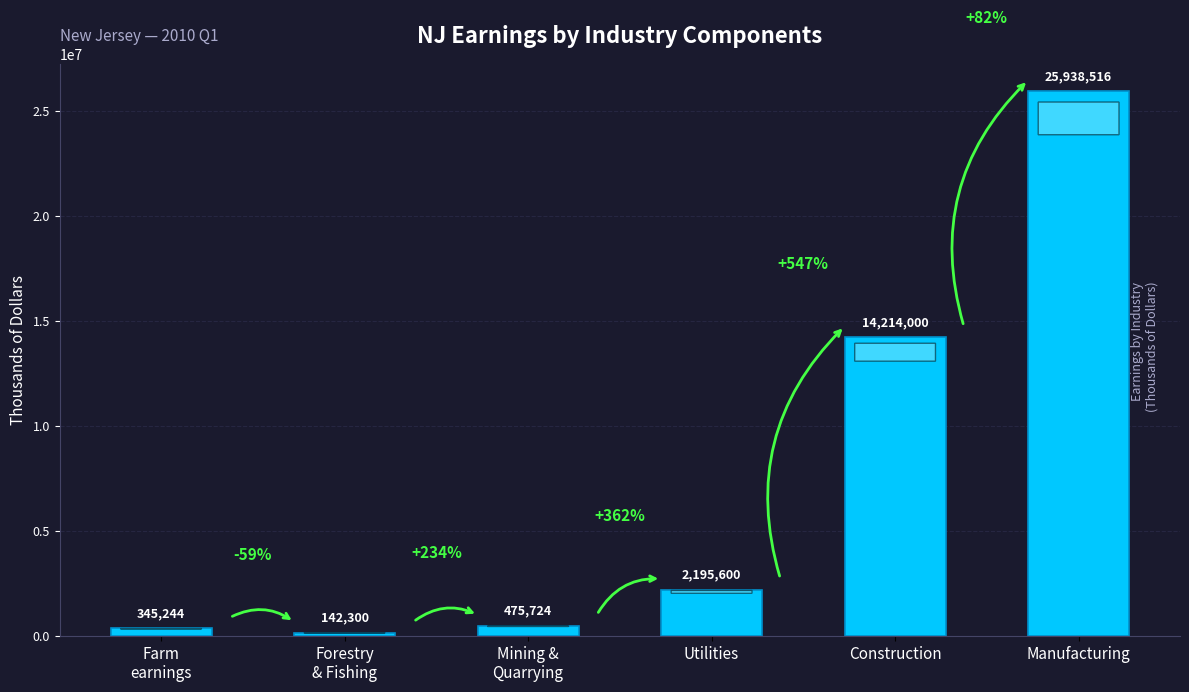

What is the value of the 5th bar from the left?

14214000